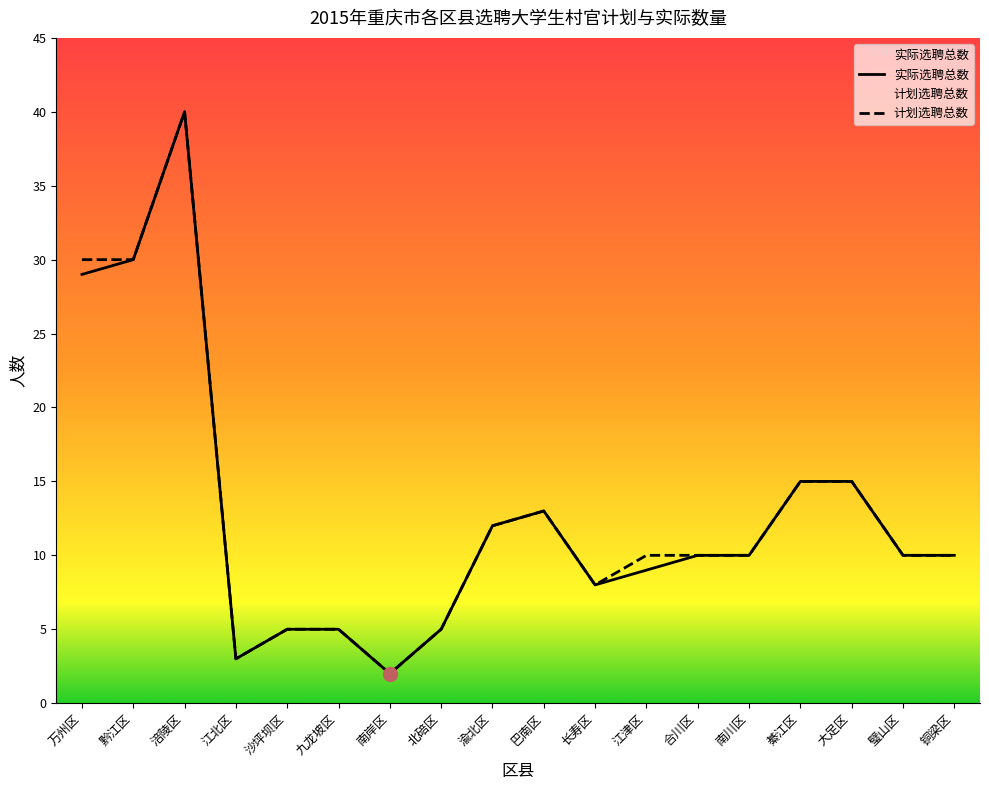

Reading right to left, list all the values displayed in this chart.

计划选聘总数: 10	10	15	15	10	10	10	8	13	12	5	2	5	5	3	40	30	30
实际选聘总数: 10	10	15	15	10	10	9	8	13	12	5	2	5	5	3	40	30	29